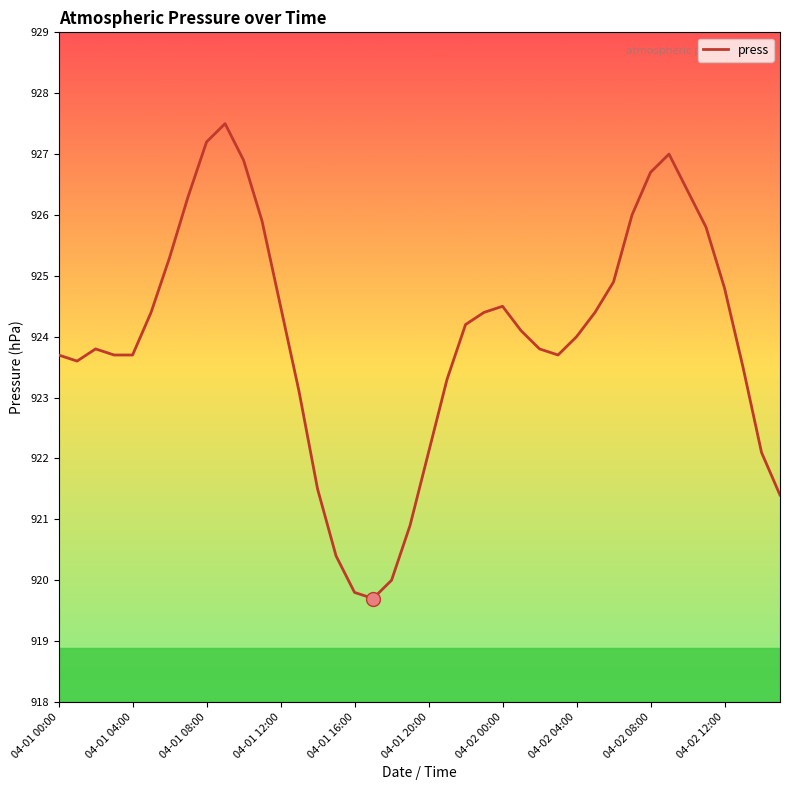

What is the maximum value shown in the chart?

927.5